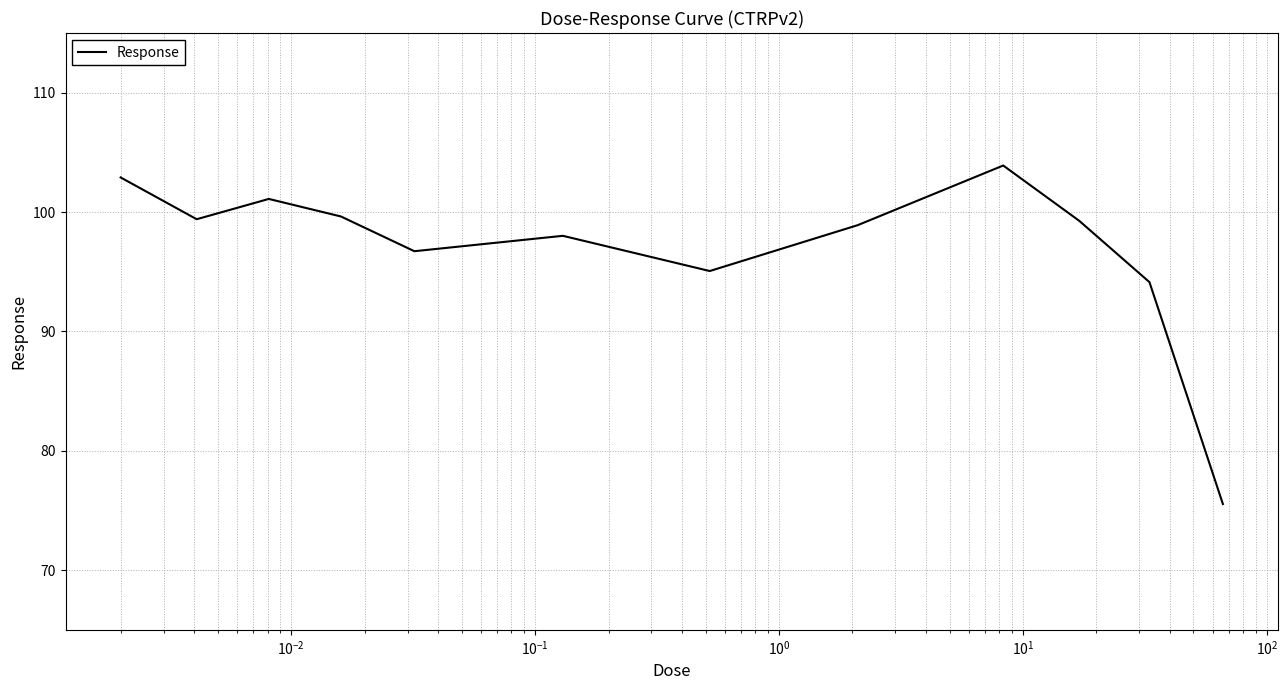

What is the sum of all values?

1164.6